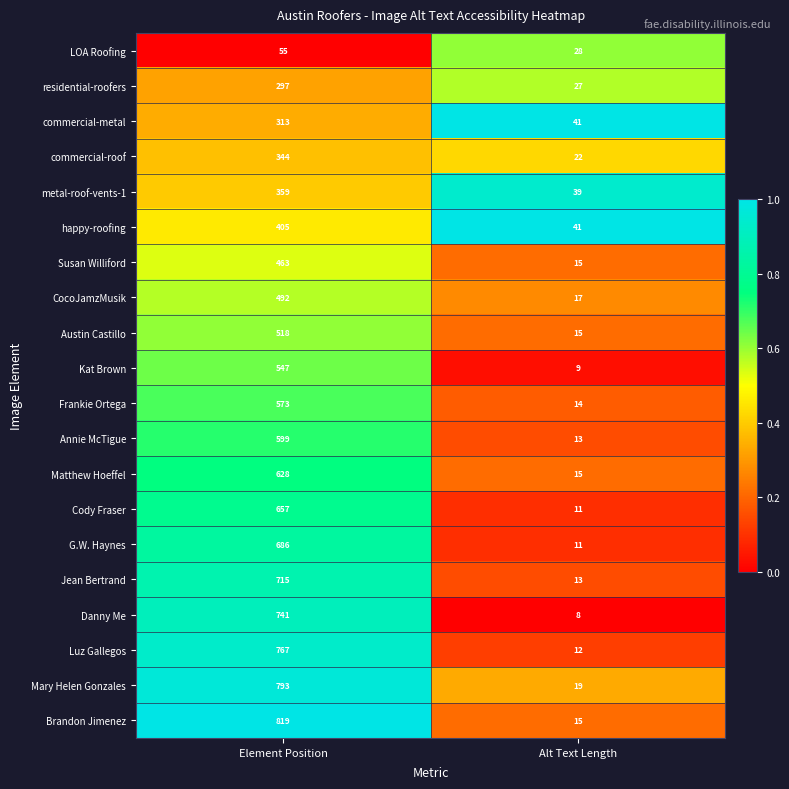

How many series are shown in this chart?

20